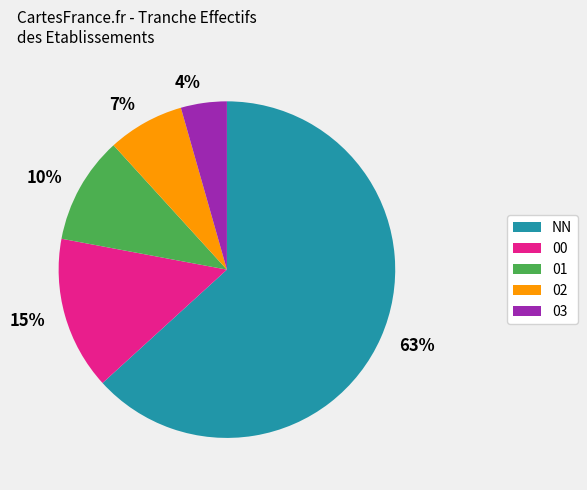

Which has a higher value, 00 or 02?

00